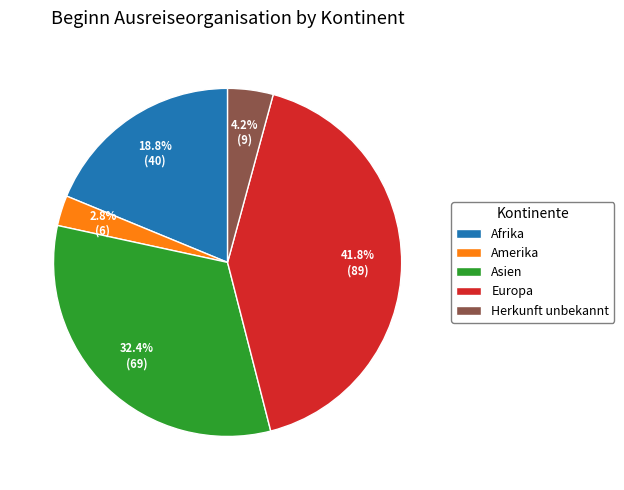

True or false: Herkunft unbekannt accounts for 4% of the total.

True